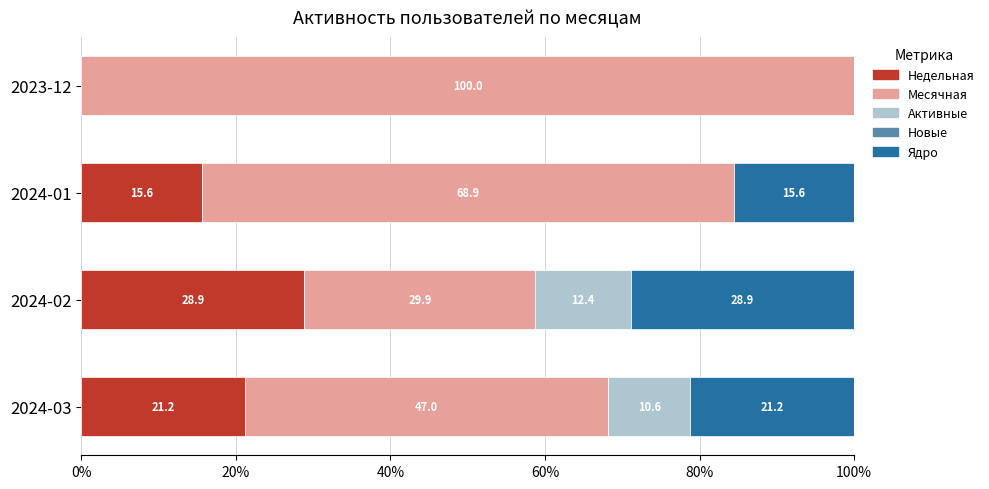

How many categories are shown in the chart?

4